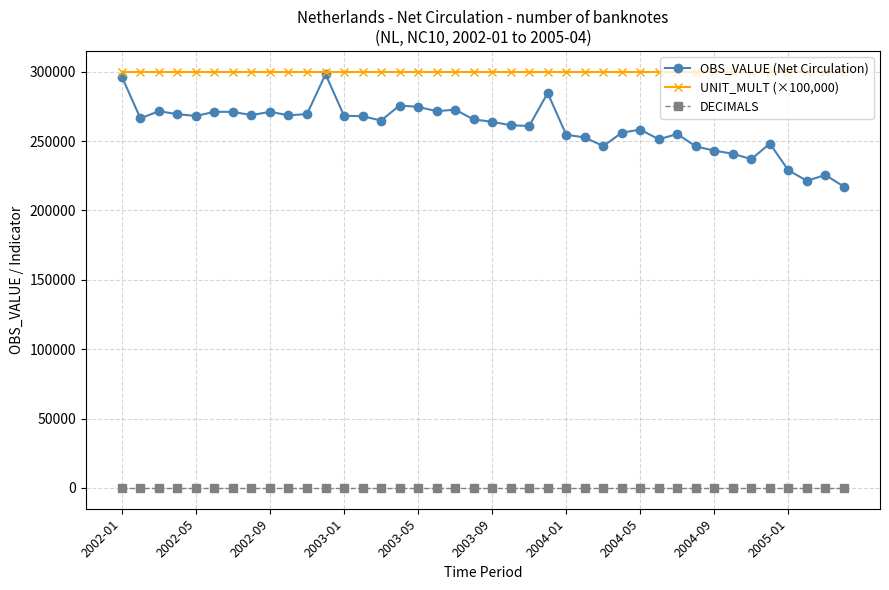

What is the greatest value displayed?

300000.0